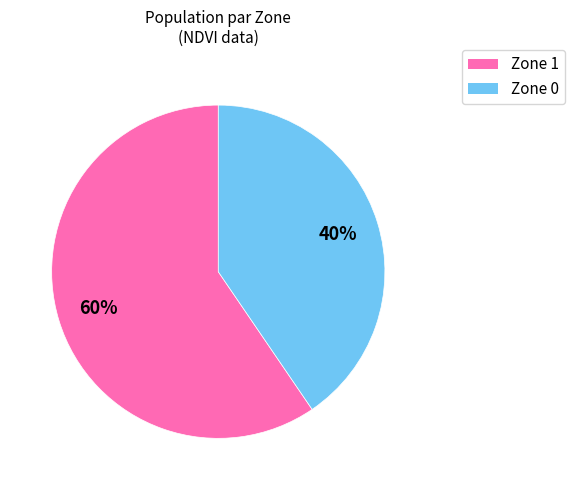

Which category accounts for the majority?

Zone 1